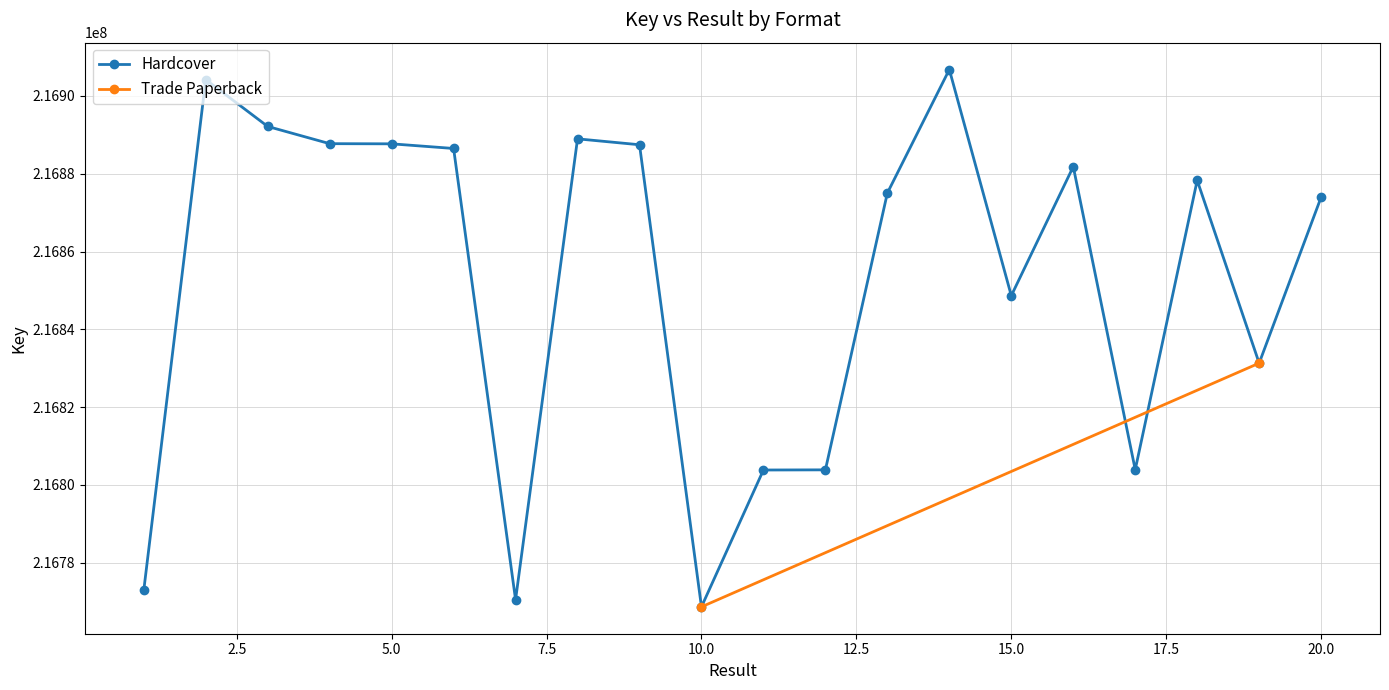

Reading left to right, extract all data points from this chart.

216772879	216904203	216892156	216887727	216887687	216886494	216770467	216888969	216887451	216768625	216803814	216803854	216875032	216906792	216848637	216881824	216803894	216878298	216831293	216873971